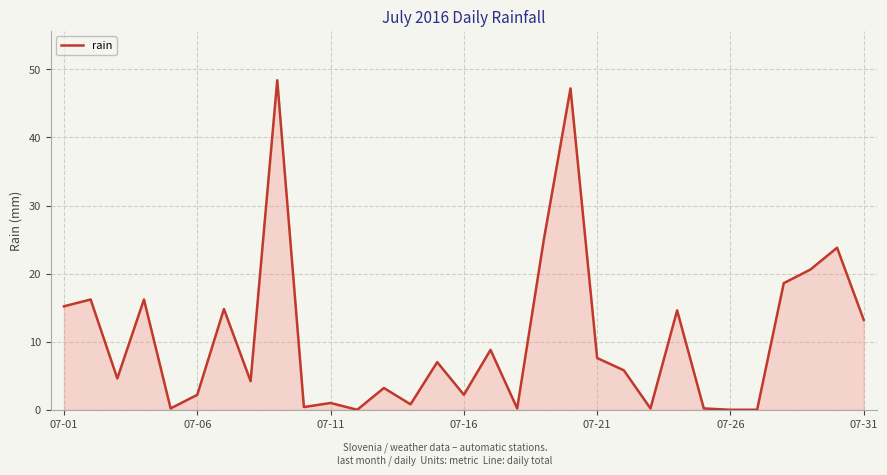

What is the maximum value shown in the chart?

48.4